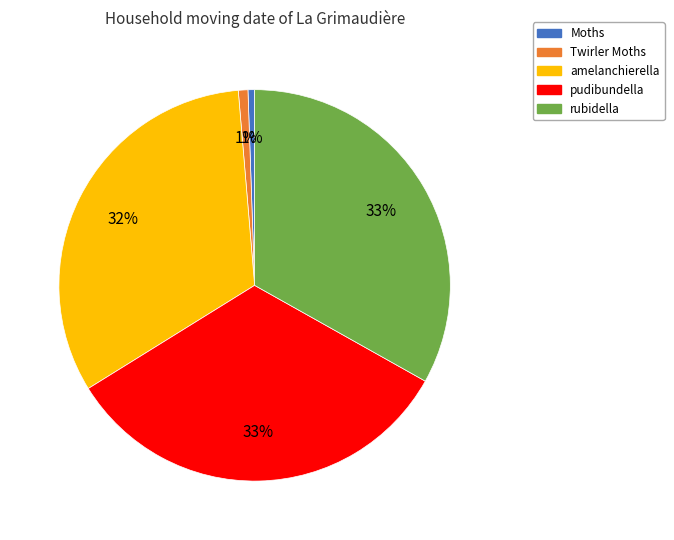

To the nearest percent, what percentage of the pie is amelanchierella?

32%